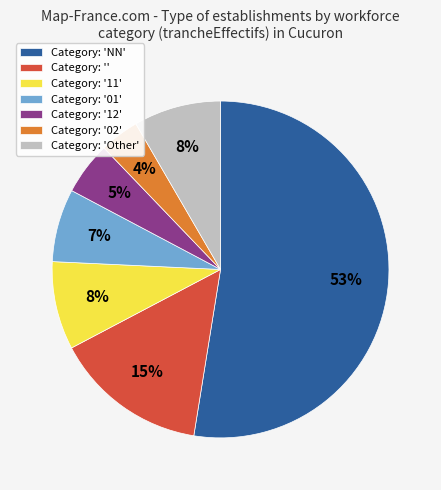

To the nearest percent, what is the difference between the largest and smallest slice percentages?

49%